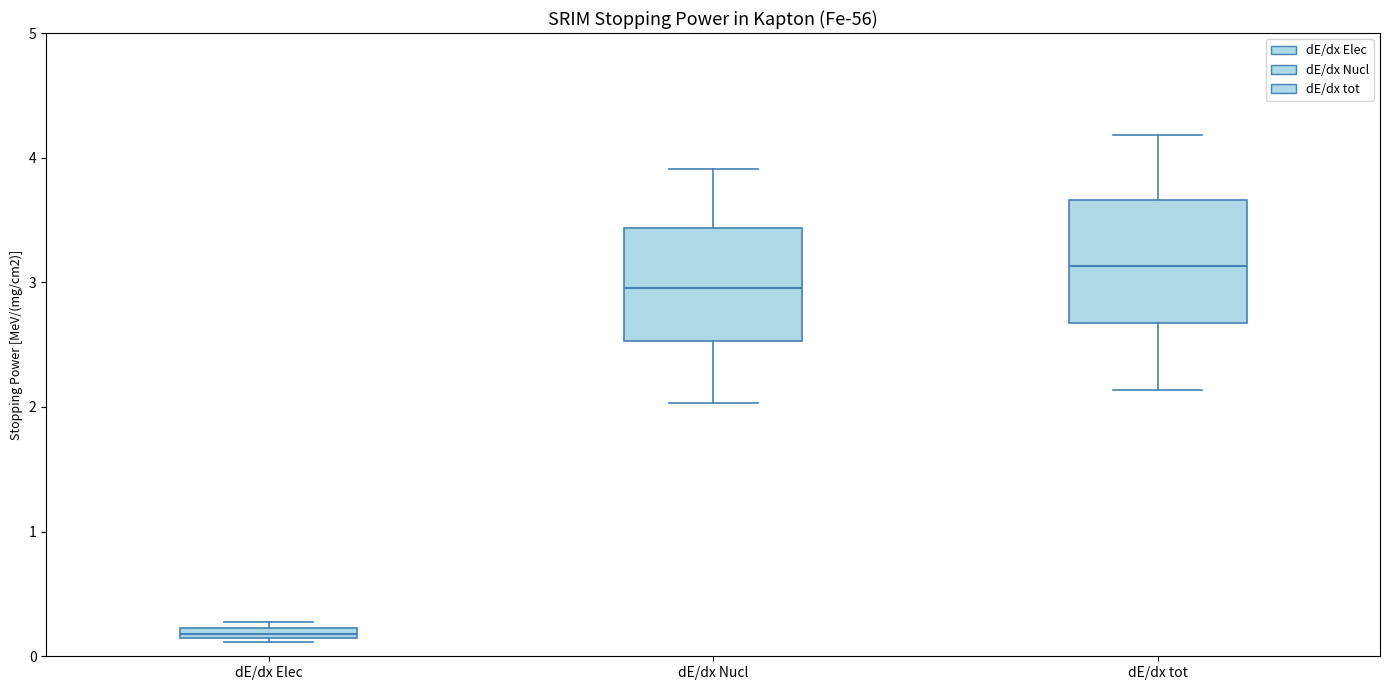

Where is the lower edge of the box for dE/dx Elec on the y-axis? The values are not printed on the chart, so give them approximately, as read against the axis.

0.1